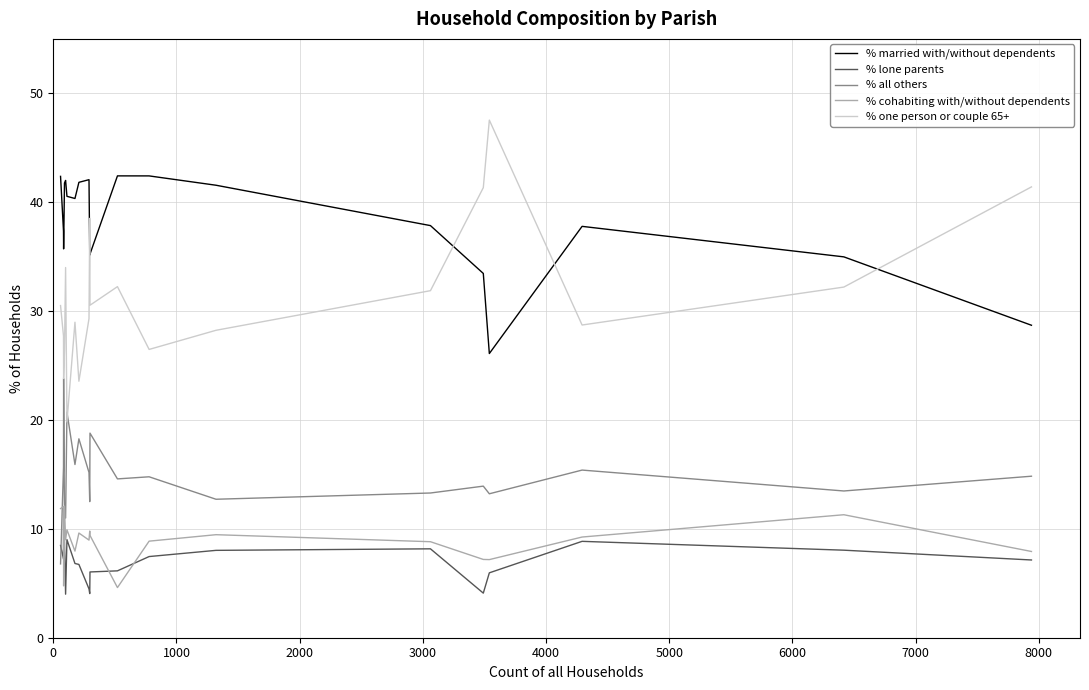

True or false: % married with/without dependents and % lone parents cross at least once.

False